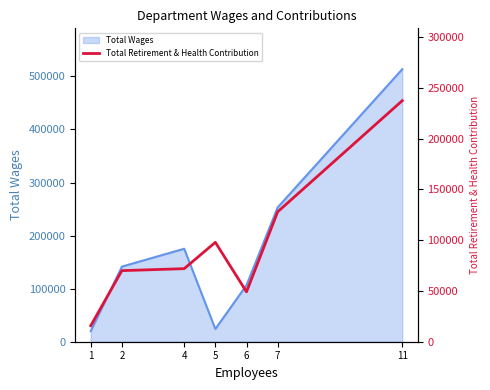

At which label is the value closest to 126588?

7